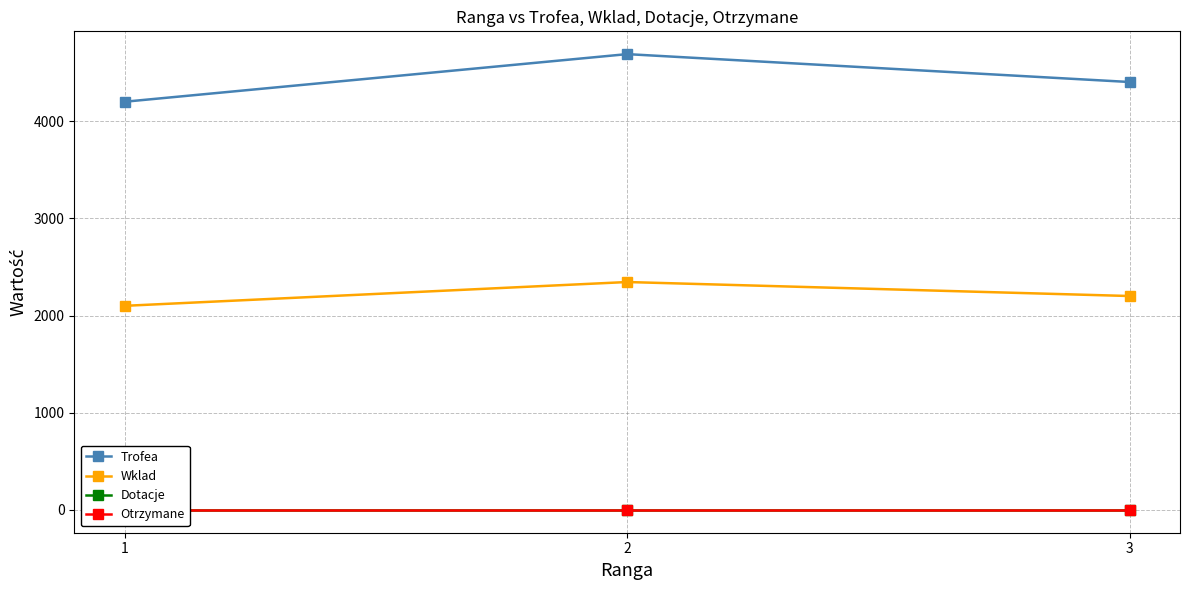

Between 1 and 3, which series saw the biggest shift?

Trofea